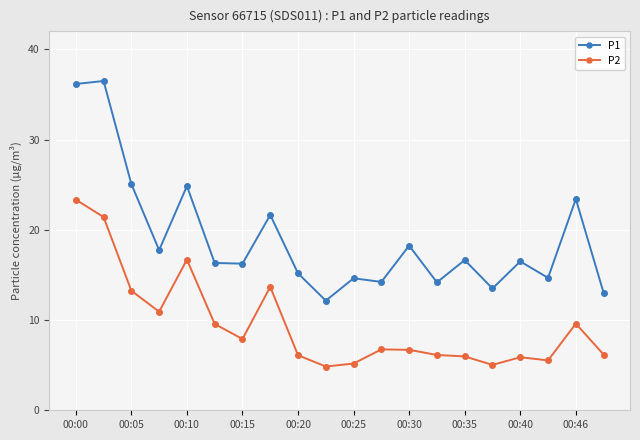

Rank the series by their maximum value, from highest to lowest.

P1, P2